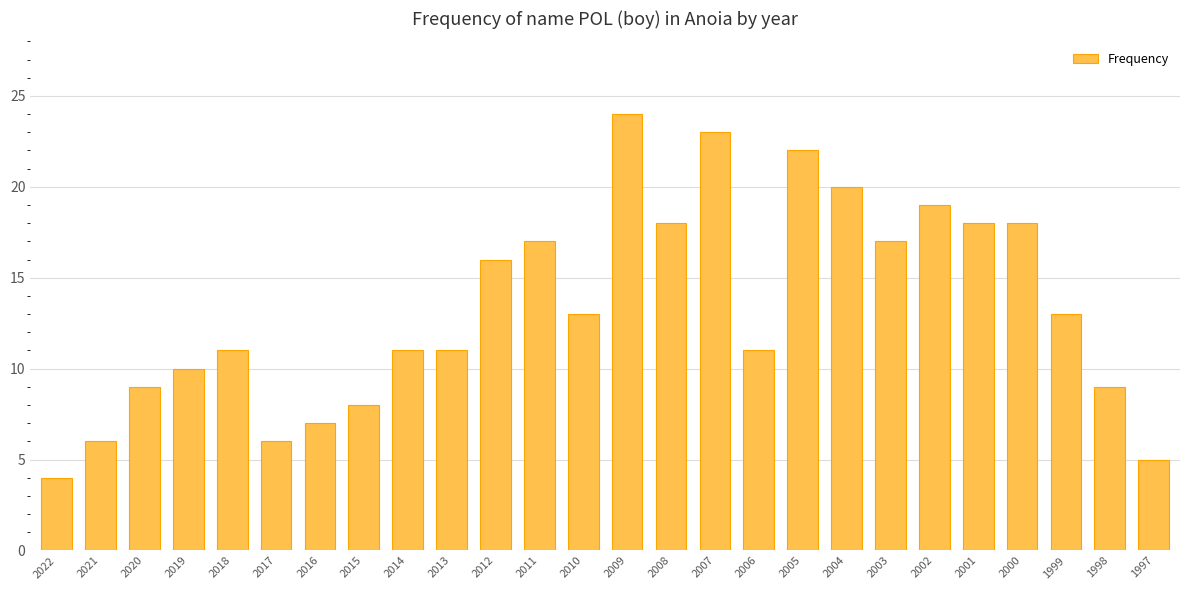

What is the approximate value at 2017, to the nearest 5?

5